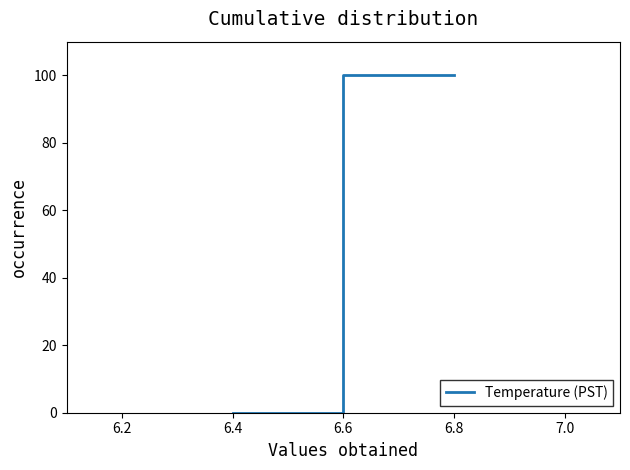

Does the chart have visible grid lines?

No